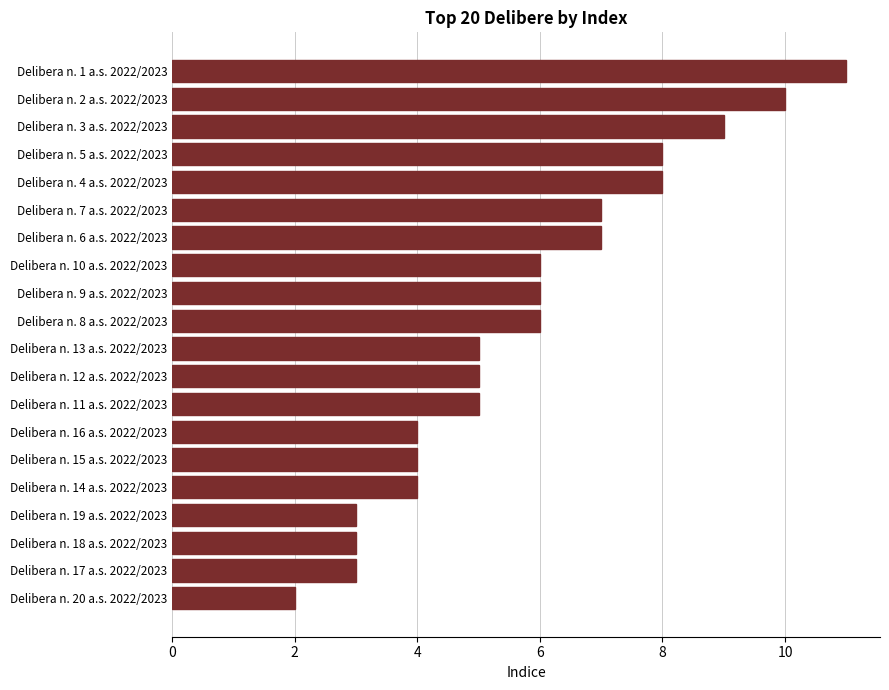

Reading top to bottom, what are all the values shown in this chart?

Delibera n. 1 a.s. 2022/2023=11	Delibera n. 2 a.s. 2022/2023=10	Delibera n. 3 a.s. 2022/2023=9	Delibera n. 5 a.s. 2022/2023=8	Delibera n. 4 a.s. 2022/2023=8	Delibera n. 7 a.s. 2022/2023=7	Delibera n. 6 a.s. 2022/2023=7	Delibera n. 10 a.s. 2022/2023=6	Delibera n. 9 a.s. 2022/2023=6	Delibera n. 8 a.s. 2022/2023=6	Delibera n. 13 a.s. 2022/2023=5	Delibera n. 12 a.s. 2022/2023=5	Delibera n. 11 a.s. 2022/2023=5	Delibera n. 16 a.s. 2022/2023=4	Delibera n. 15 a.s. 2022/2023=4	Delibera n. 14 a.s. 2022/2023=4	Delibera n. 19 a.s. 2022/2023=3	Delibera n. 18 a.s. 2022/2023=3	Delibera n. 17 a.s. 2022/2023=3	Delibera n. 20 a.s. 2022/2023=2